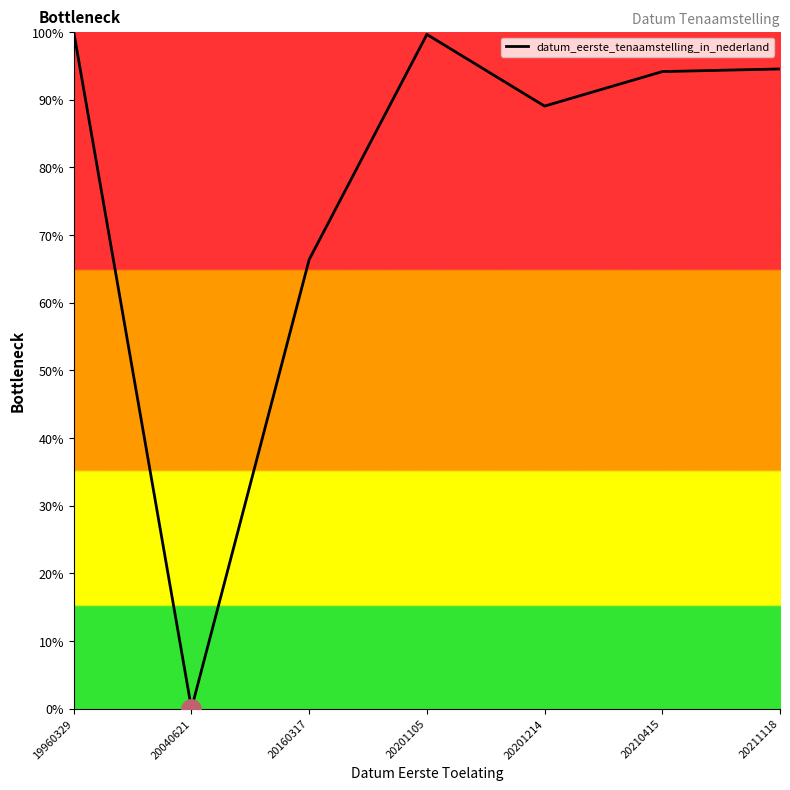

True or false: the data shows 66.4 at 20160317.

True